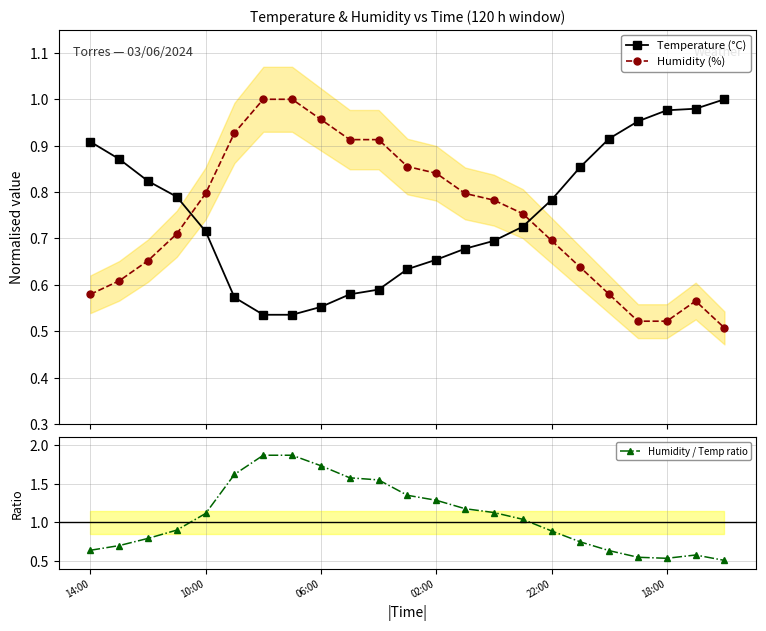

After their last crossing, which series has the higher values: Humidity (%) or Temperature (°C)?

Temperature (°C)